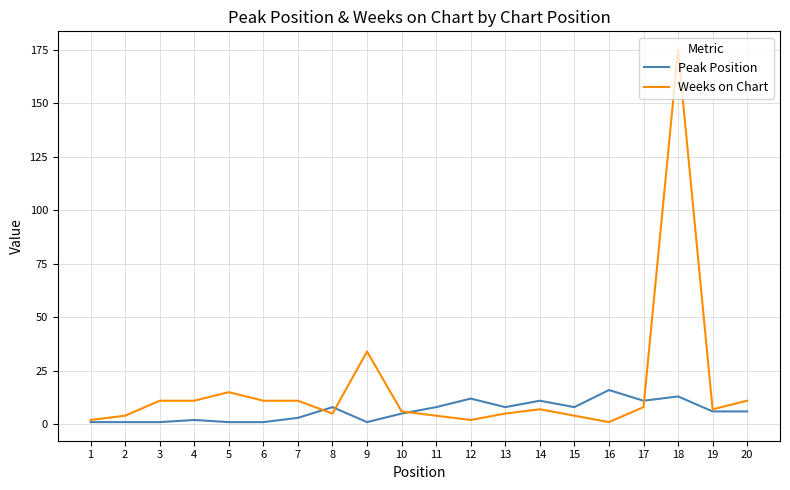

List the series in order of their overall mean, highest first.

Weeks on Chart, Peak Position